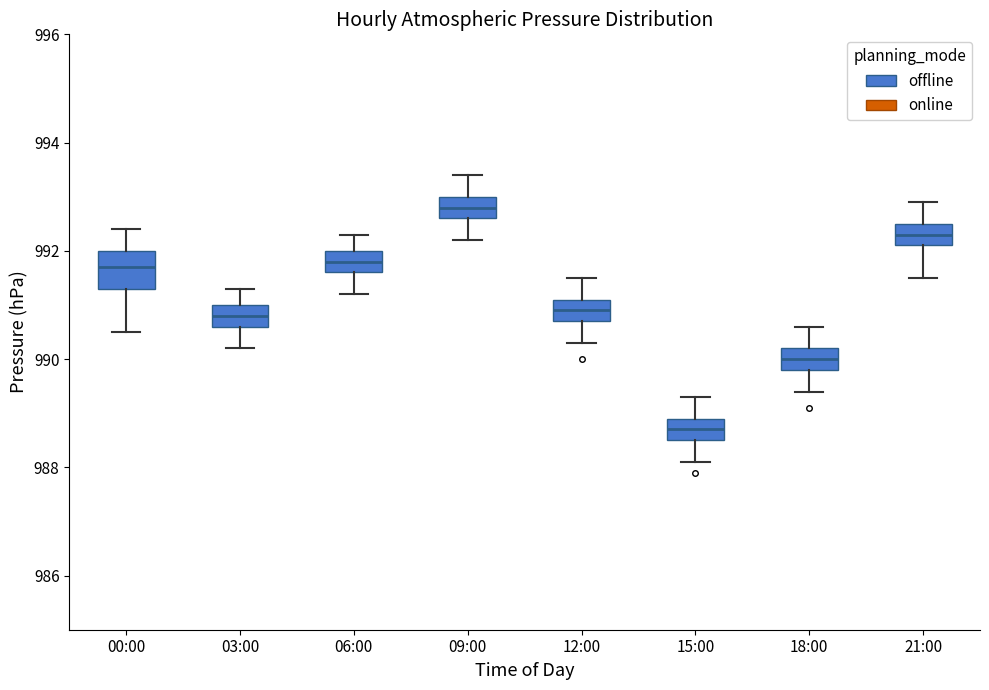

Comparing the boxes themselves (not the whiskers), which one is the tallest?

00:00